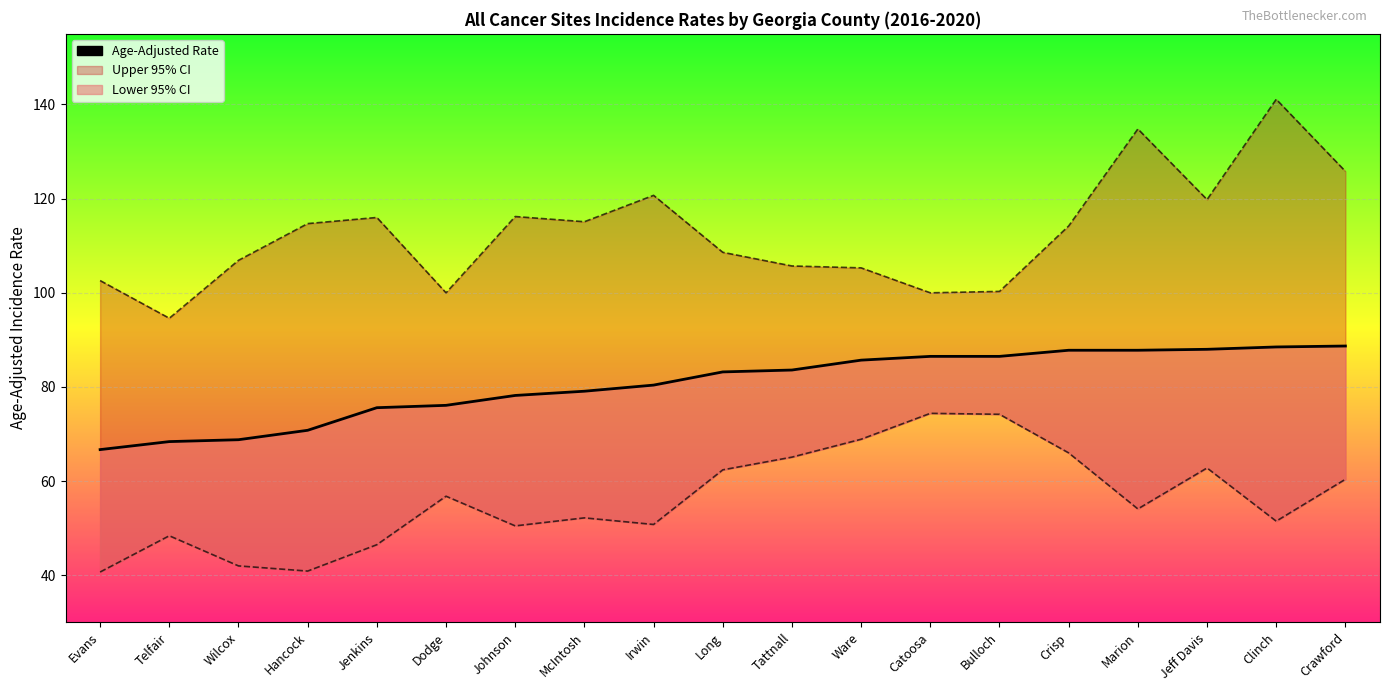

True or false: the data has more than 0 interior local peaks.

False